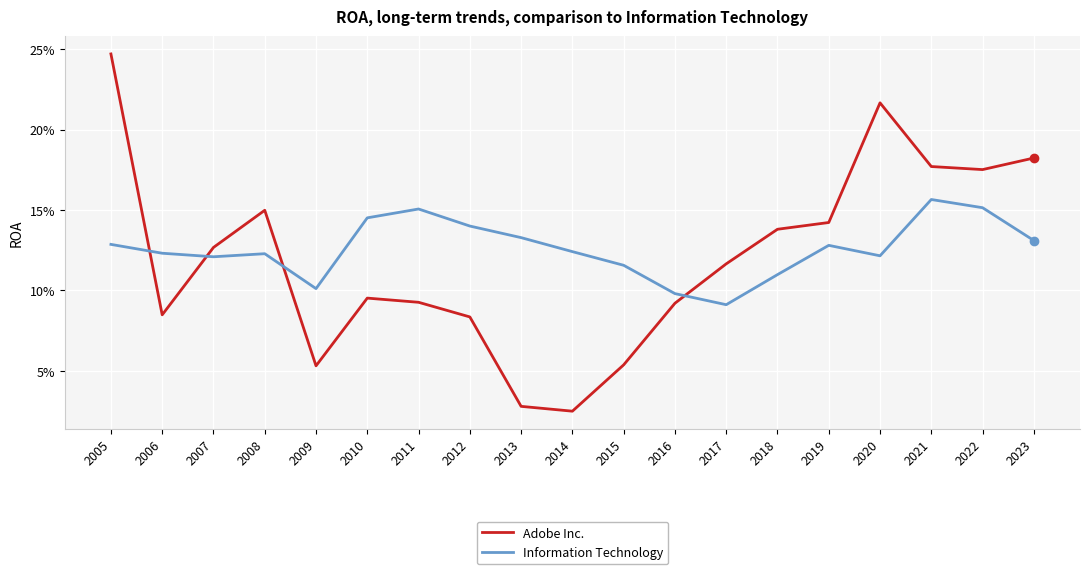

At which label does Adobe Inc. reach its minimum?

2014